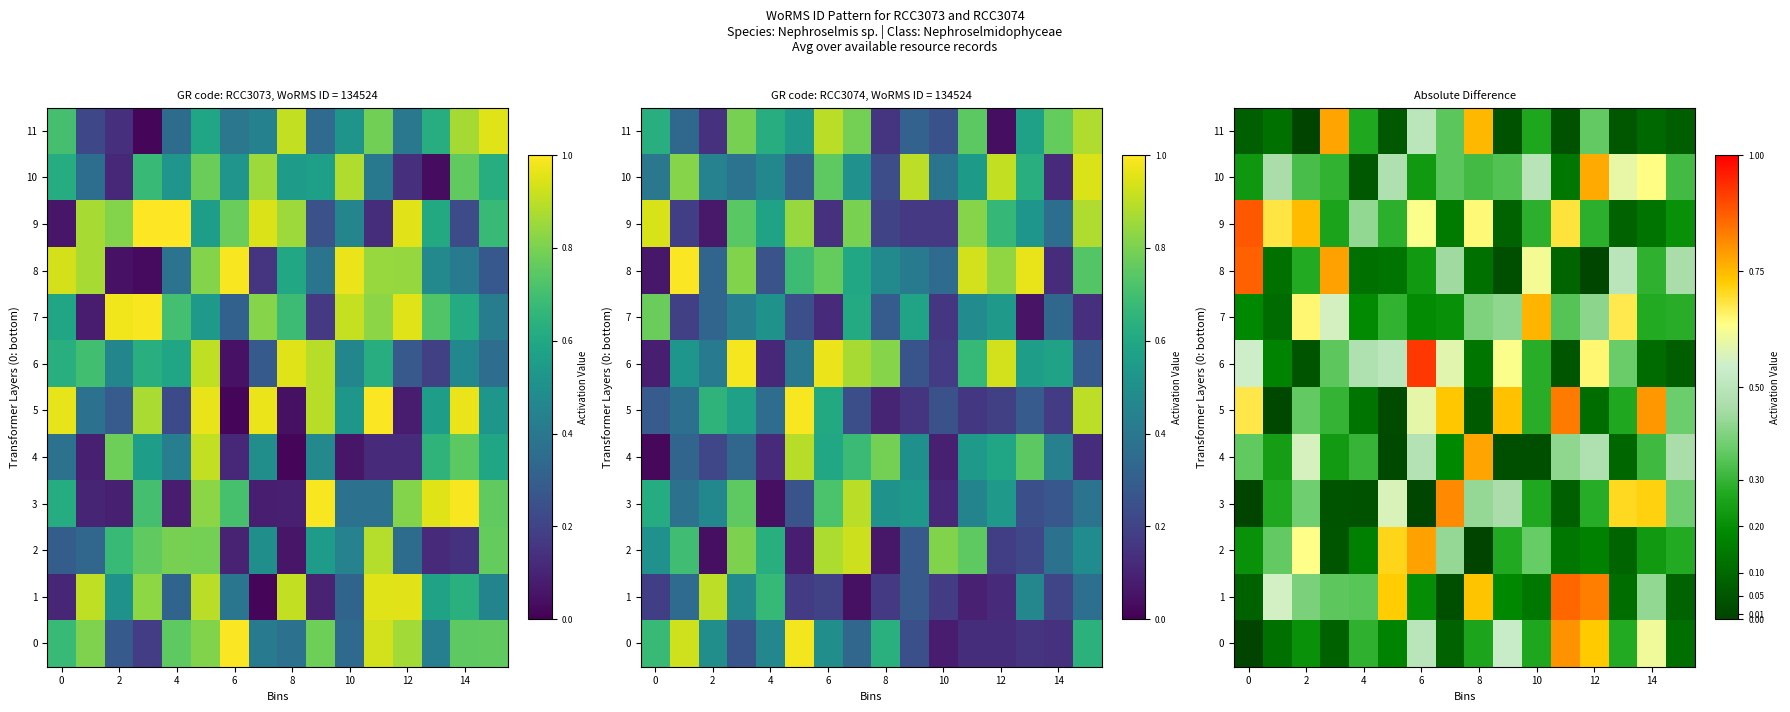

Between 11 and 8, which is larger?

11